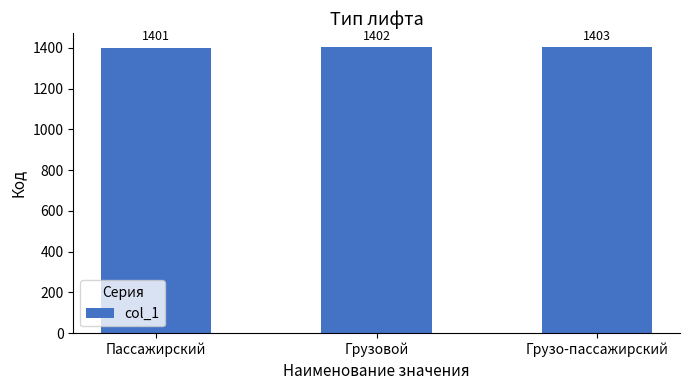

What is the average value?

1402